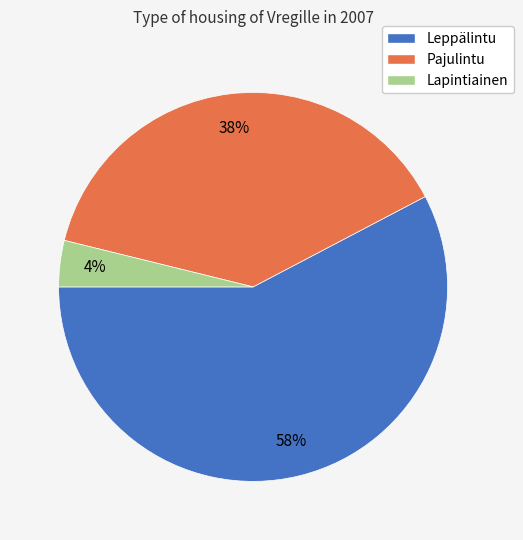

Rank the categories by value from lowest to highest.

Lapintiainen, Pajulintu, Leppälintu